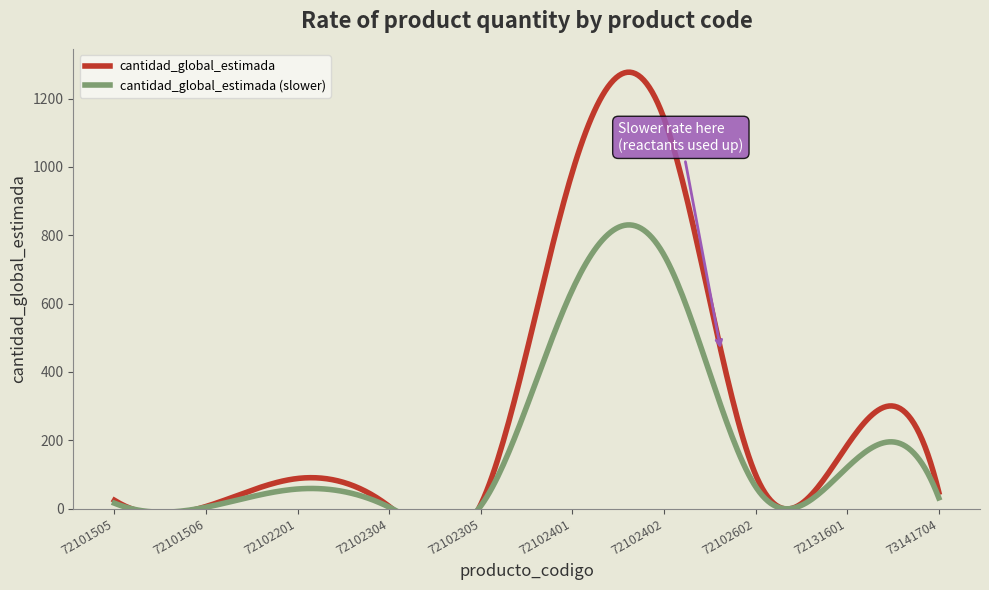

At which category does the data reach its first local valley?

72101506